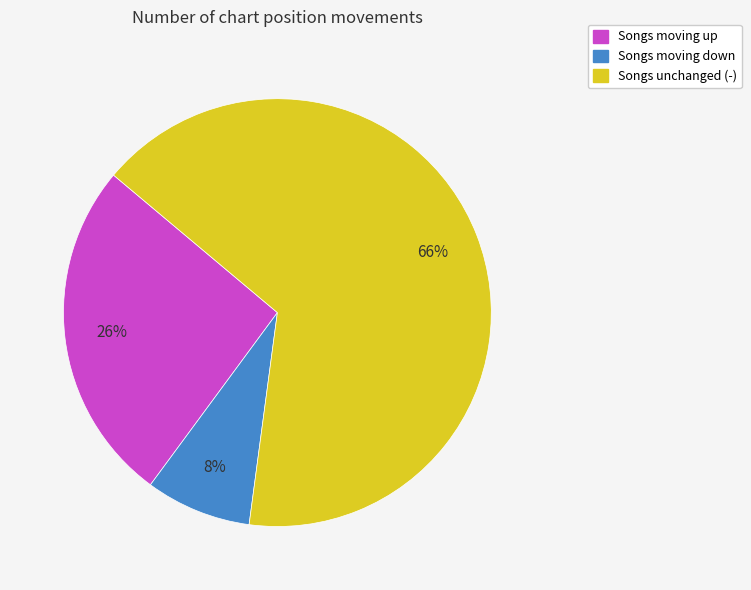

How many slices are in this pie chart?

3